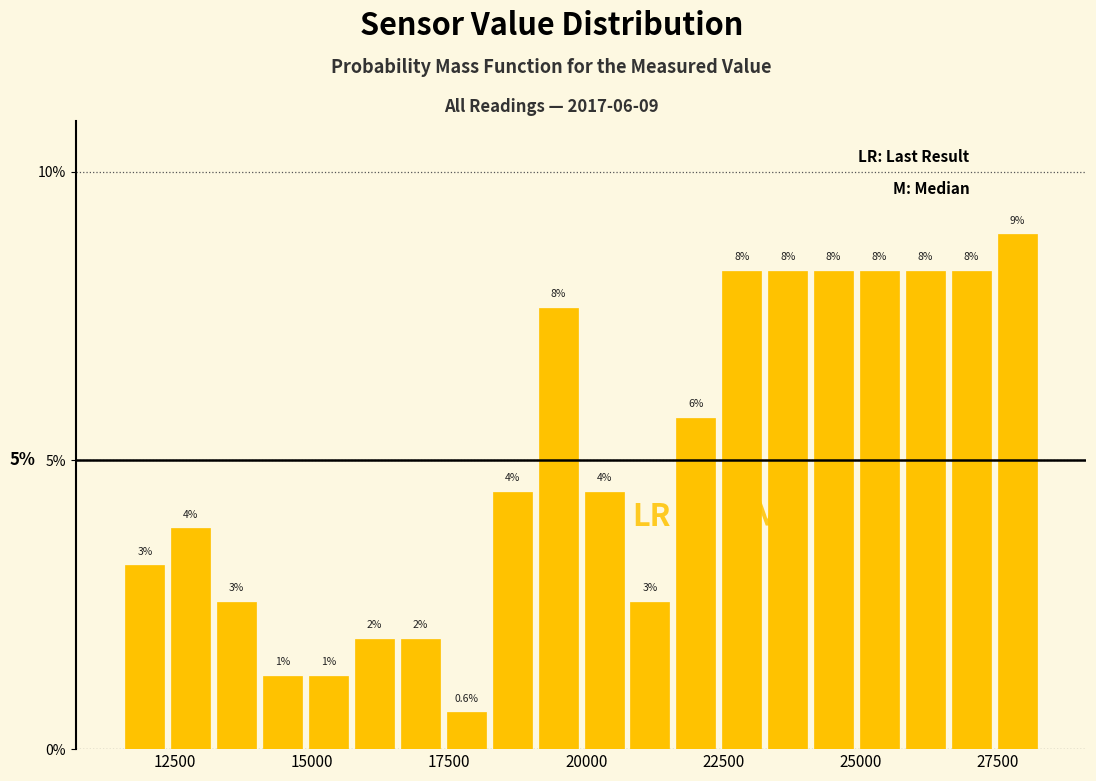

Read against the x-axis, roughly where is the centre of the tallest bar?

28000